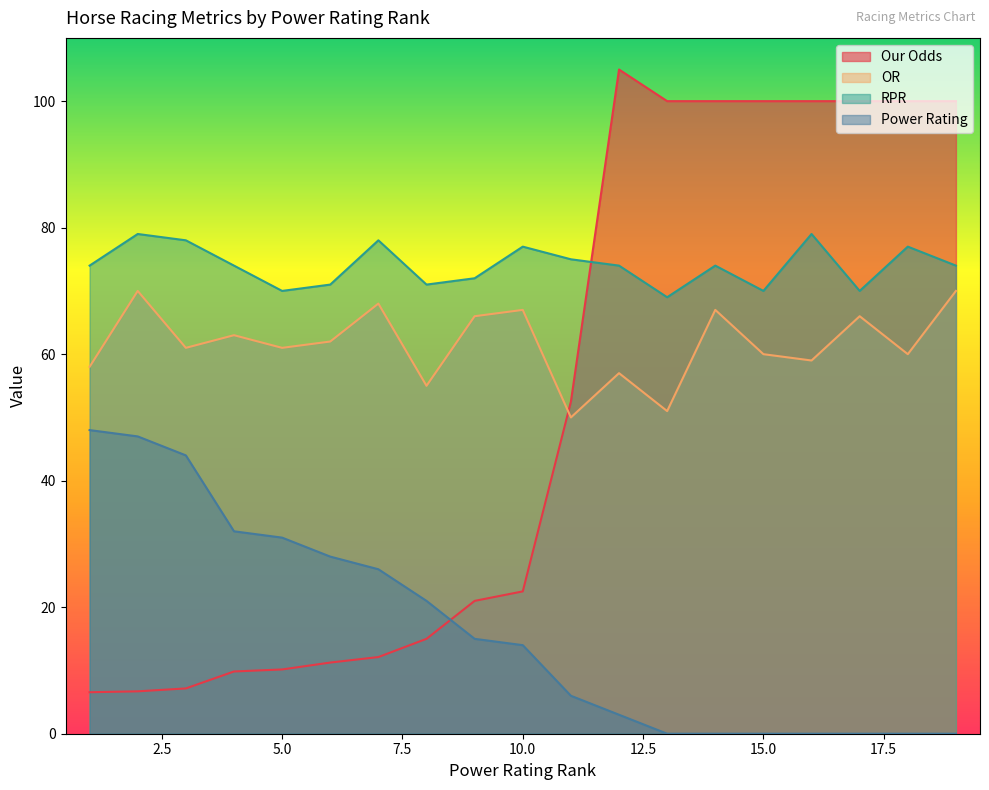

At which category is the sum across all series the highest?

19